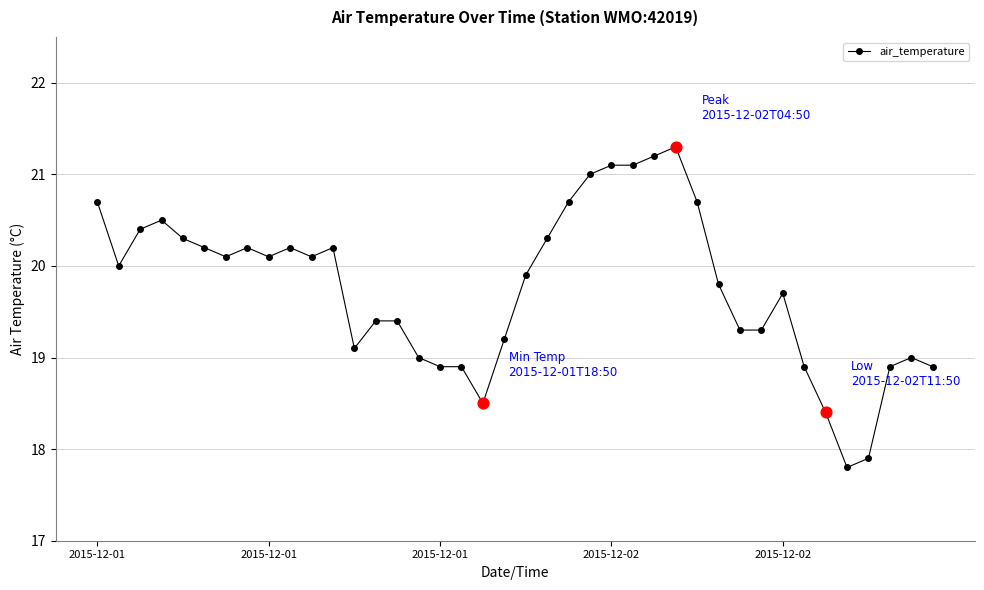

What is the average value?

19.8